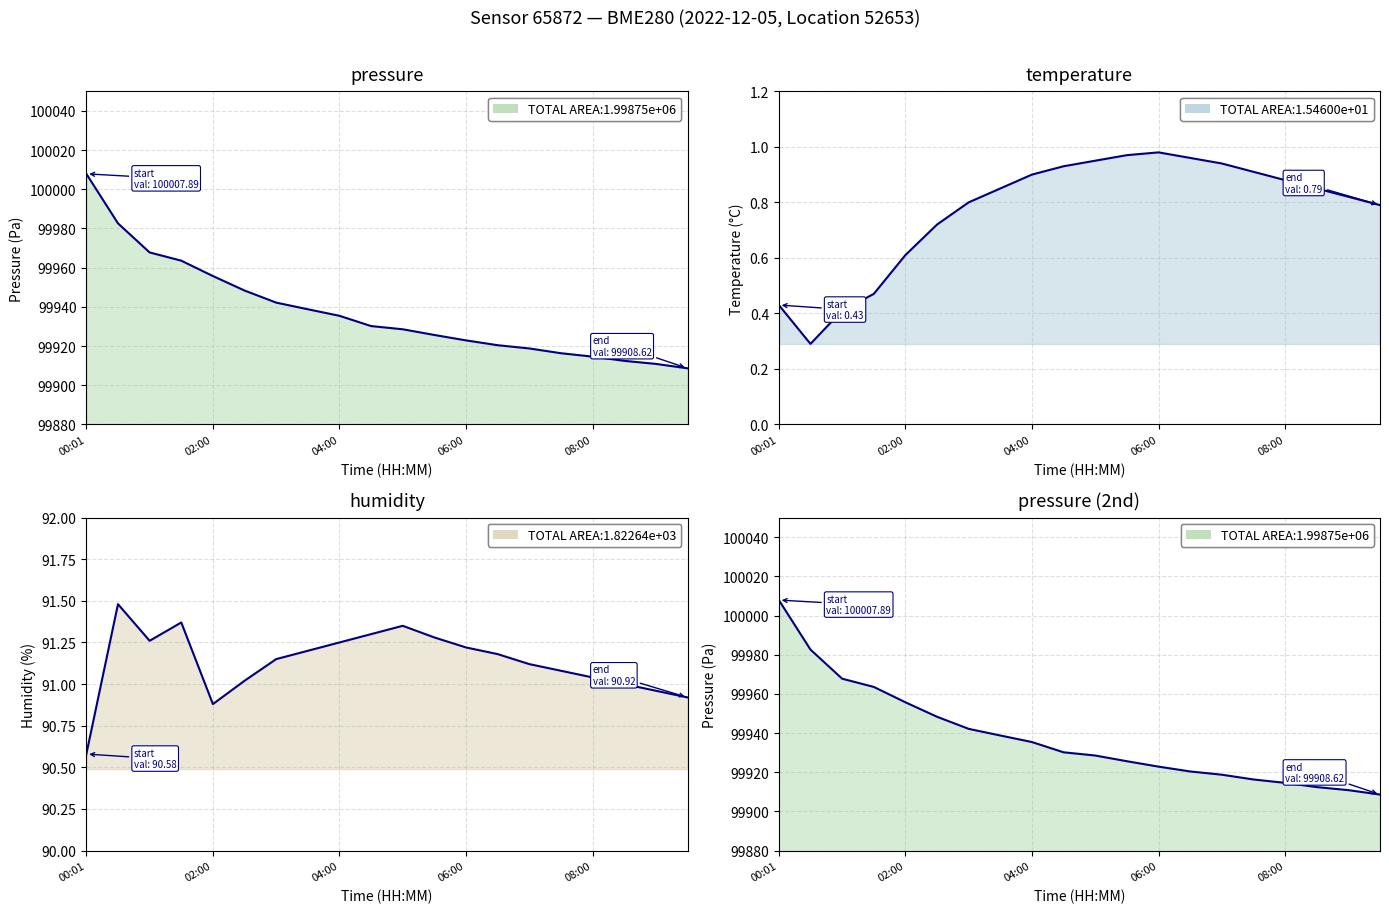

What value does the humidity series have at 14?

91.1